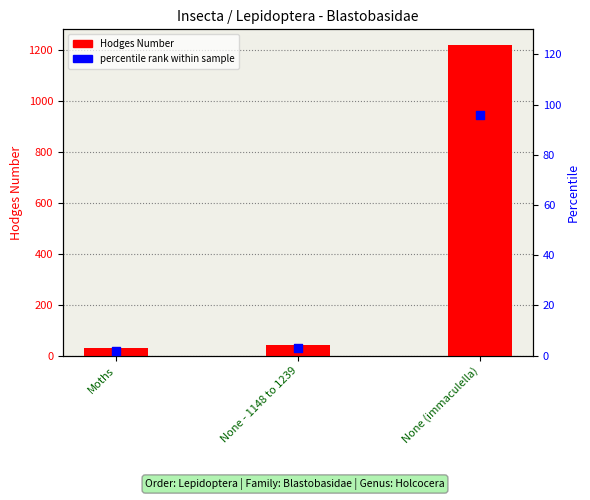

Is the value of Hodges Number at Moths greater than the value of percentile rank within sample at None (immaculella)?

No